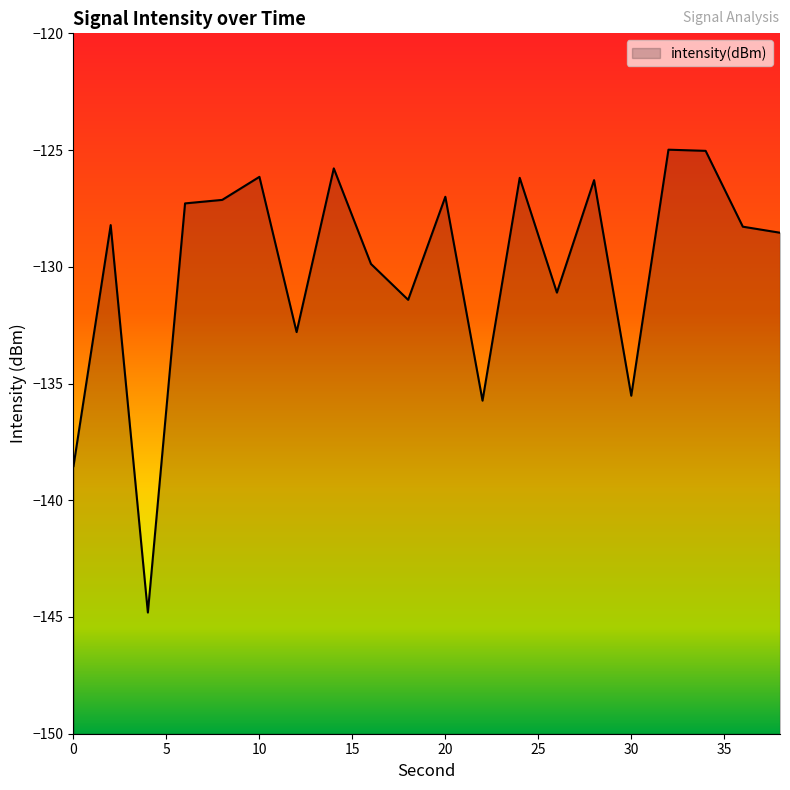

The value at 2 is -128.2. True or false?

True